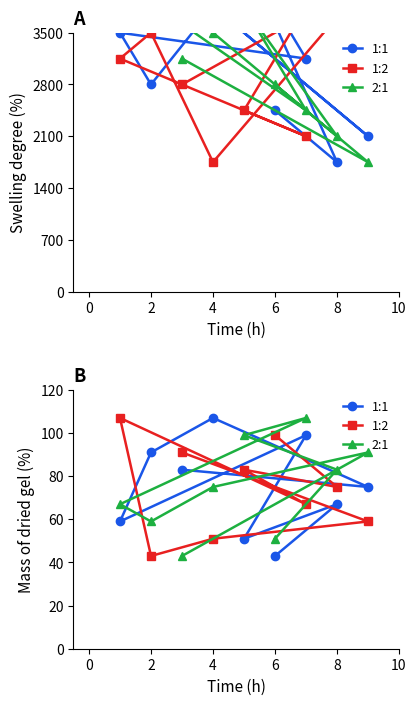

Rank the series at 8 from lowest to highest value.

1:1, 1:2, 2:1